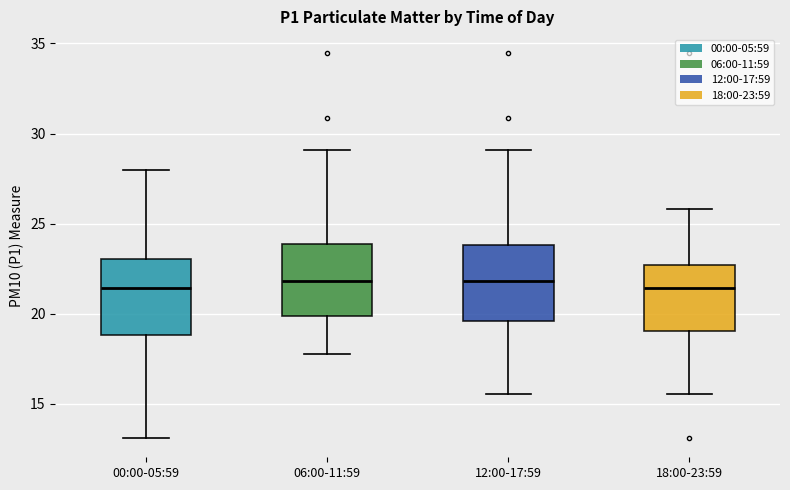

Reading left to right, transcribe this box plot: for each box, give where its median line is, the range the box spans, and where its two whiskers end, as read against the y-axis. The values are not printed on the chart, so give them approximately, as read against the axis.

00:00-05:59: median 21.5, box 19.0 to 23.0, whiskers 13.0 to 28.0
06:00-11:59: median 22.0, box 20.0 to 24.0, whiskers 18.0 to 29.0
12:00-17:59: median 22.0, box 19.5 to 24.0, whiskers 15.5 to 29.0
18:00-23:59: median 21.5, box 19.0 to 22.5, whiskers 15.5 to 26.0